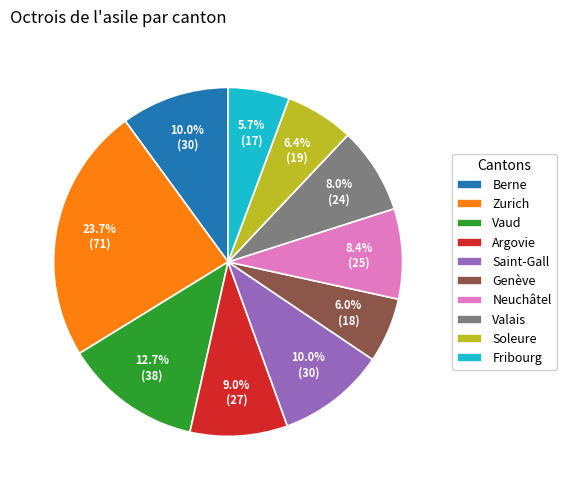

What is the largest slice in the pie chart?

Zurich